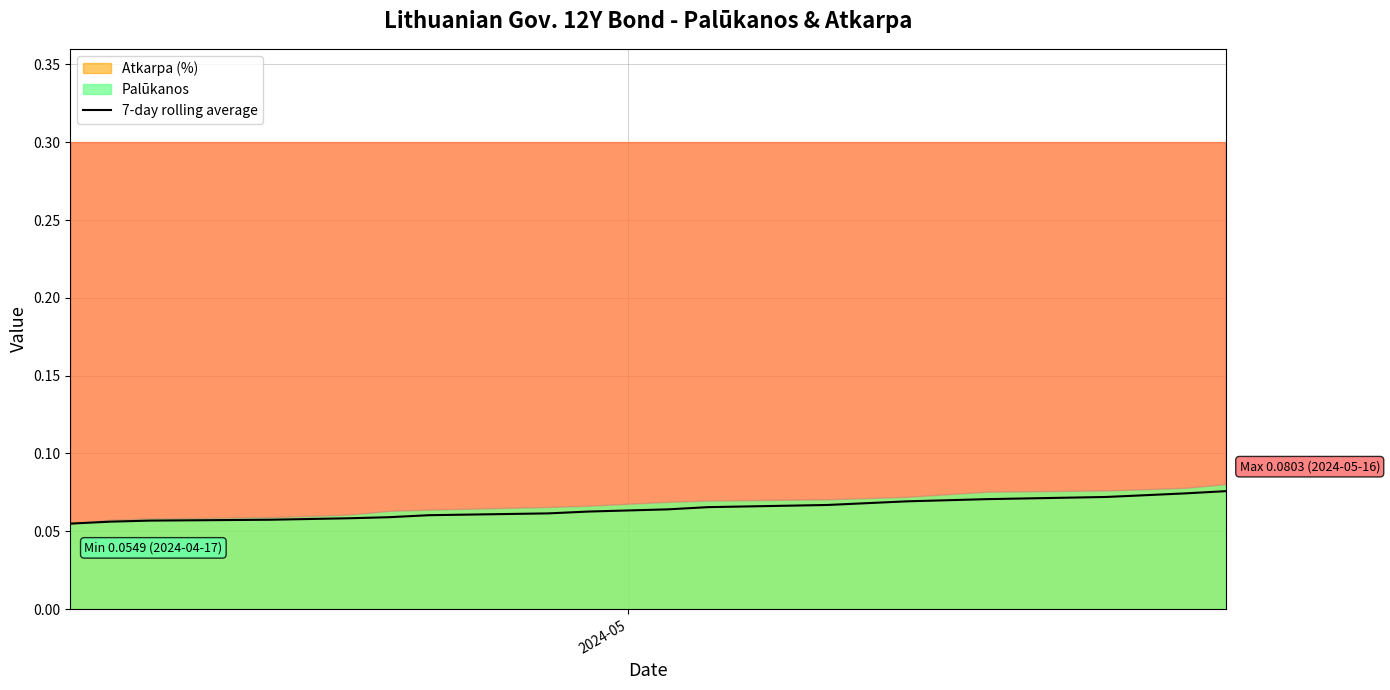

How many values are between 0 and 1?

20